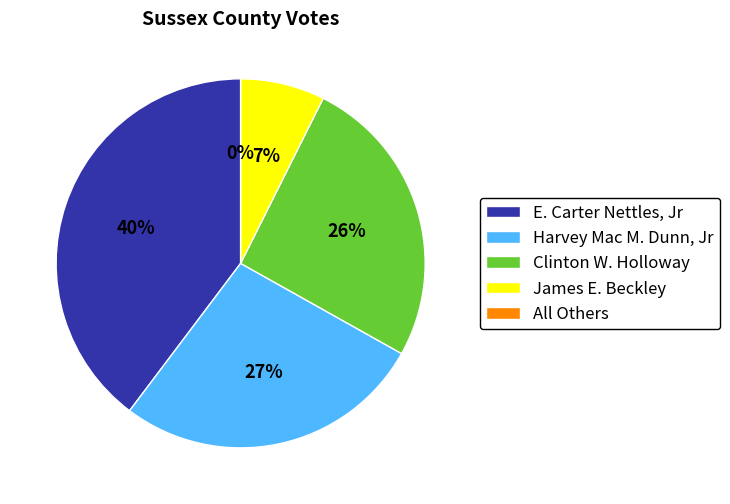

Is Harvey Mac M. Dunn, Jr the majority of the pie?

No